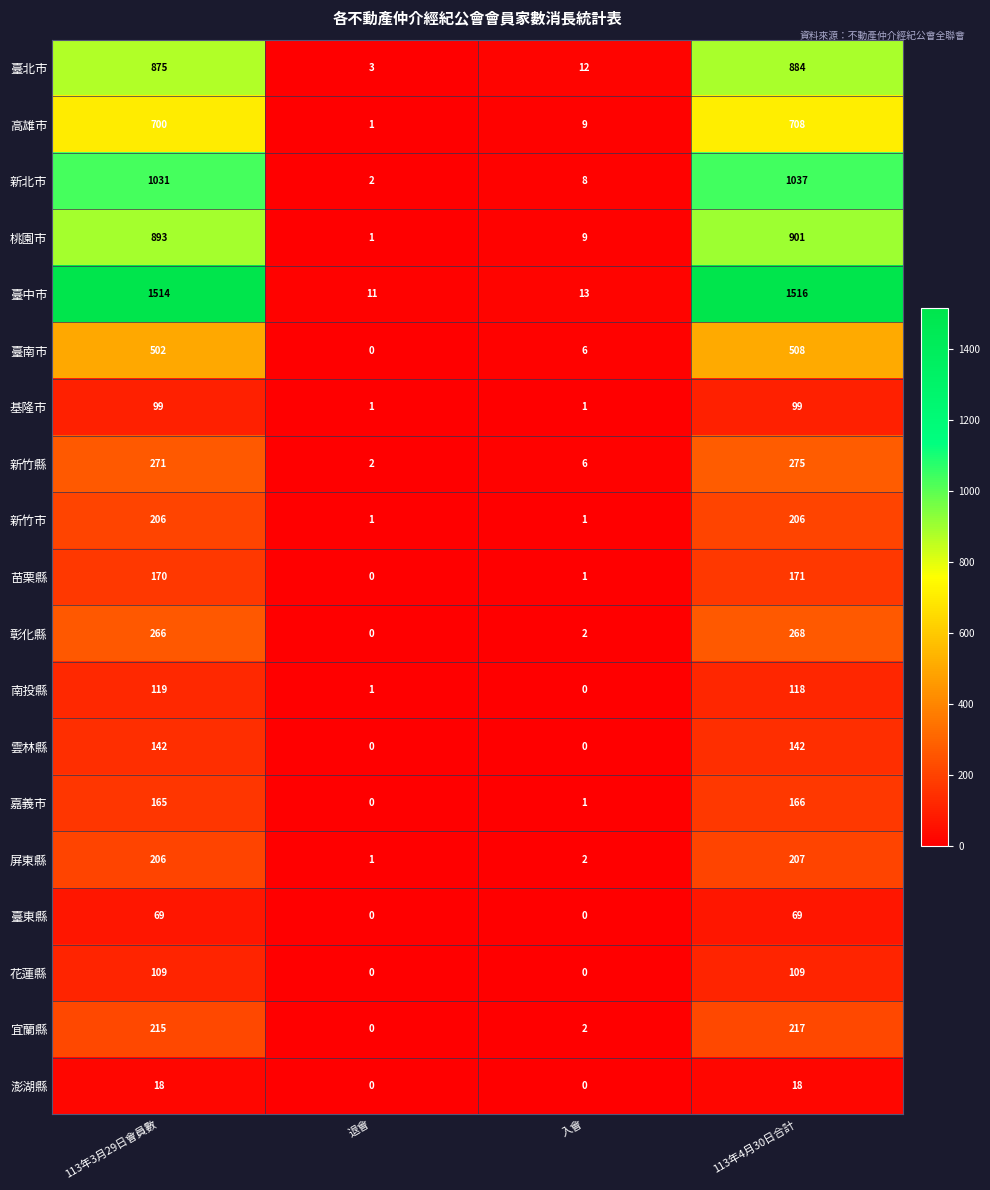

The 新竹市 series shows 327 at 113年3月29日會員數. True or false?

False